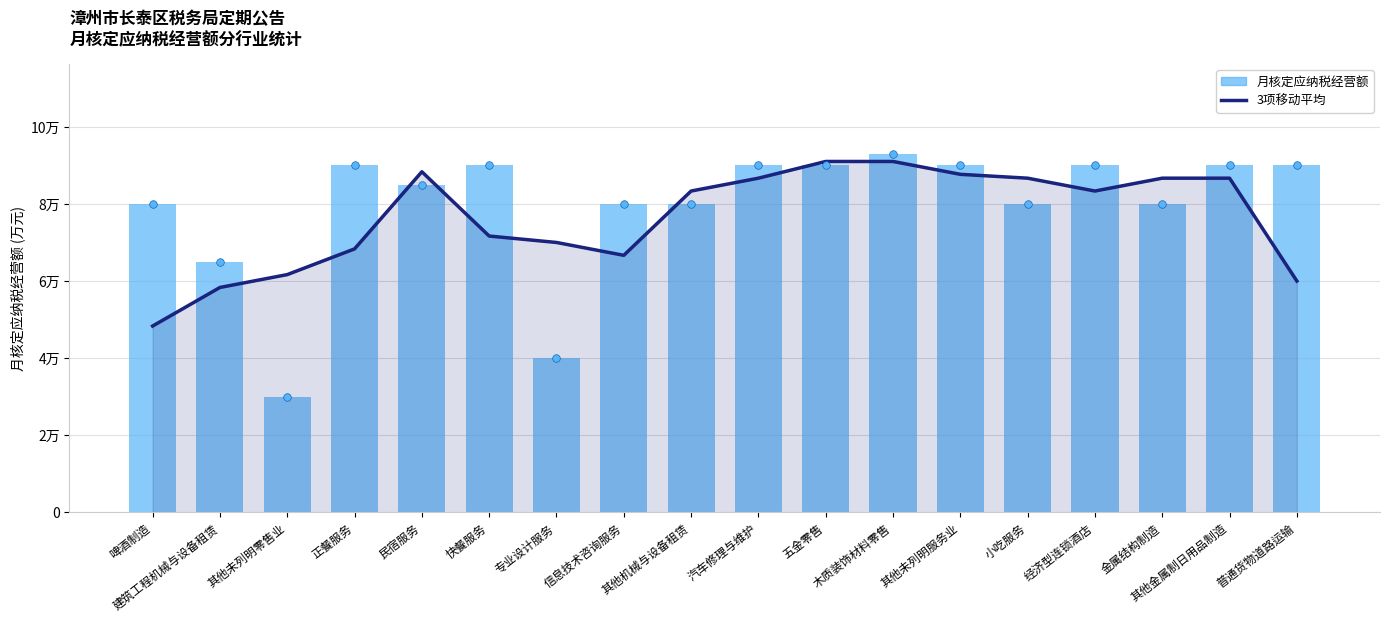

At which category is the sum across all series the highest?

木质装饰材料零售